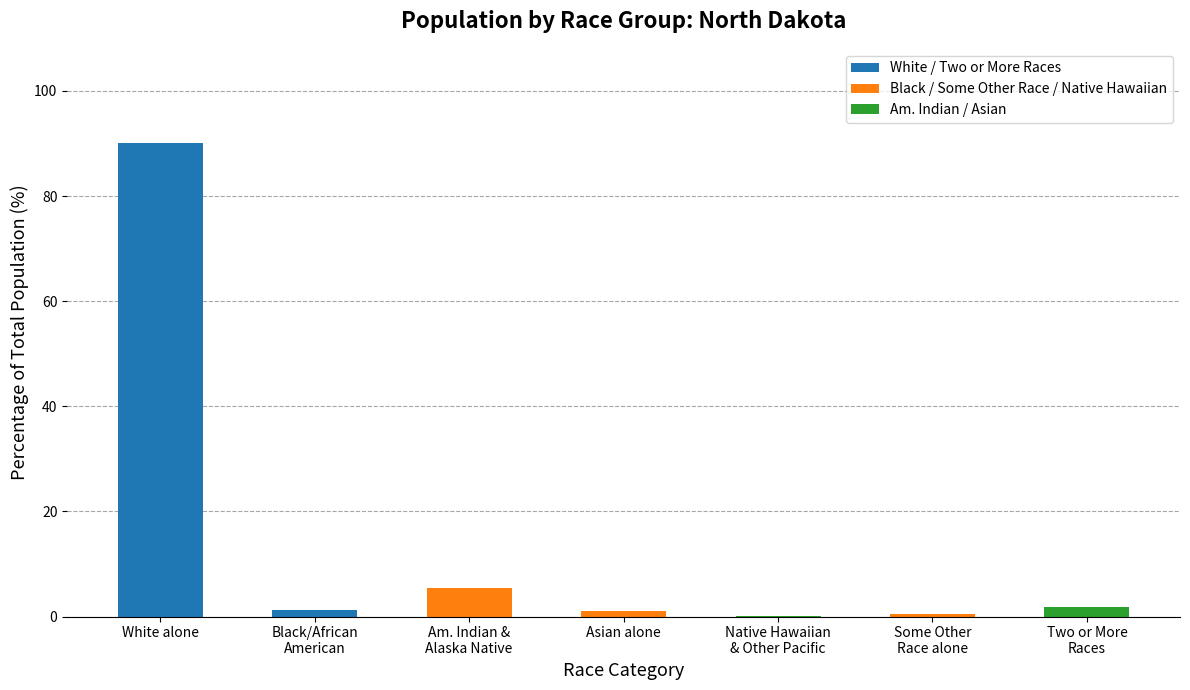

What is the maximum value shown in the chart?

90.0